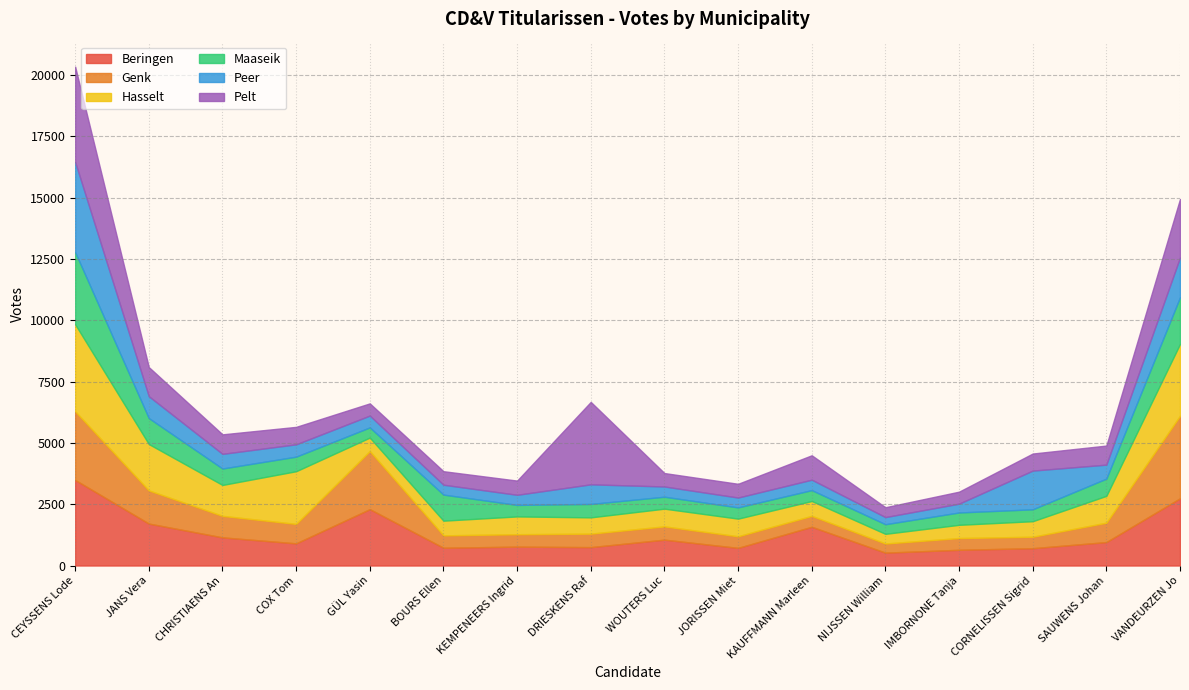

Count the number of data series in this chart.

6